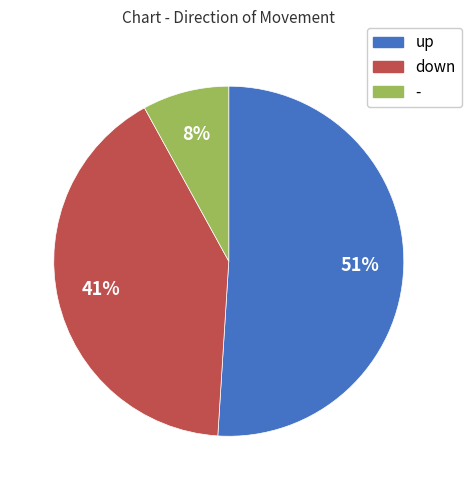

Count the number of slices in the pie.

3